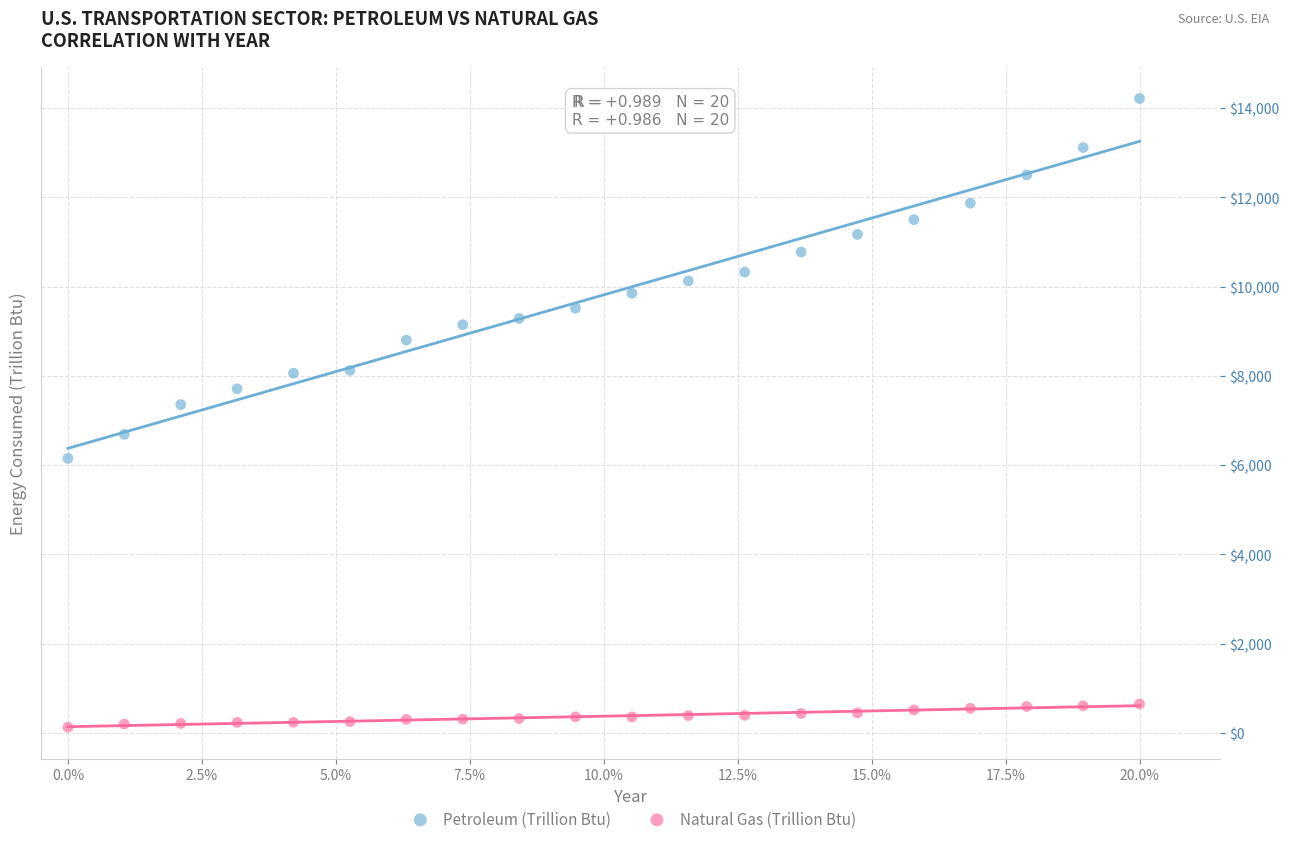

Across all data points, what is the range of Y values (max minus min)?

14082.0